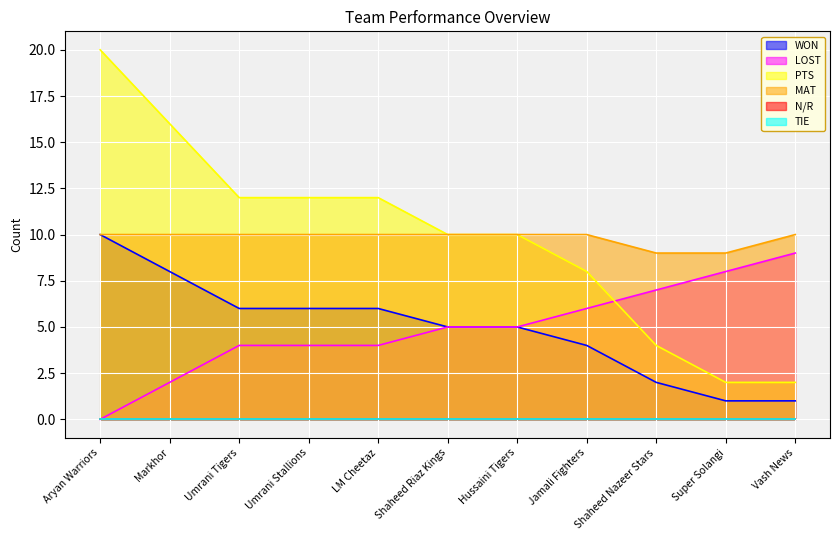

Does the chart display data point markers on the line(s)?

No